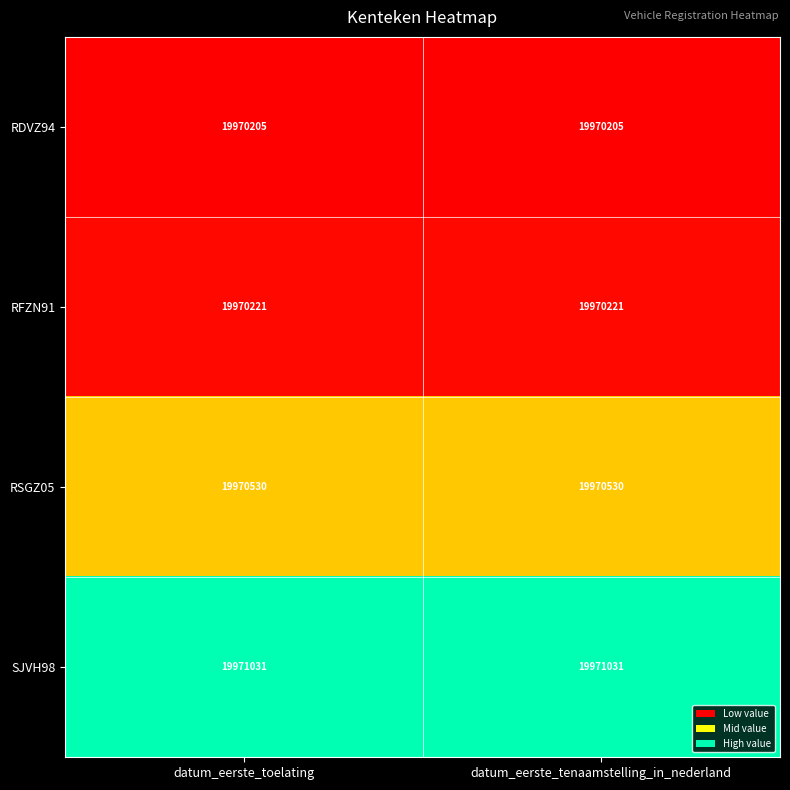

What is the approximate value of RSGZ05 at datum_eerste_tenaamstelling_in_nederland?

19970530